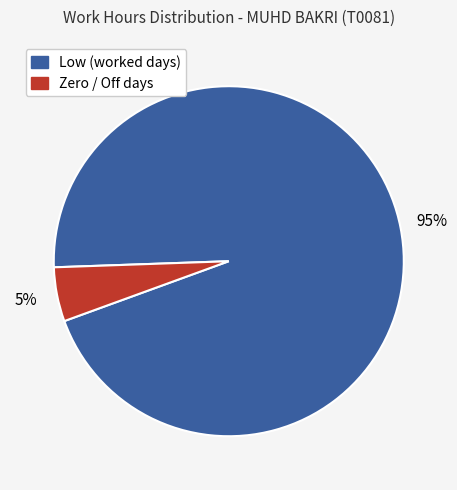

To the nearest percent, what is the average slice percentage?

50%